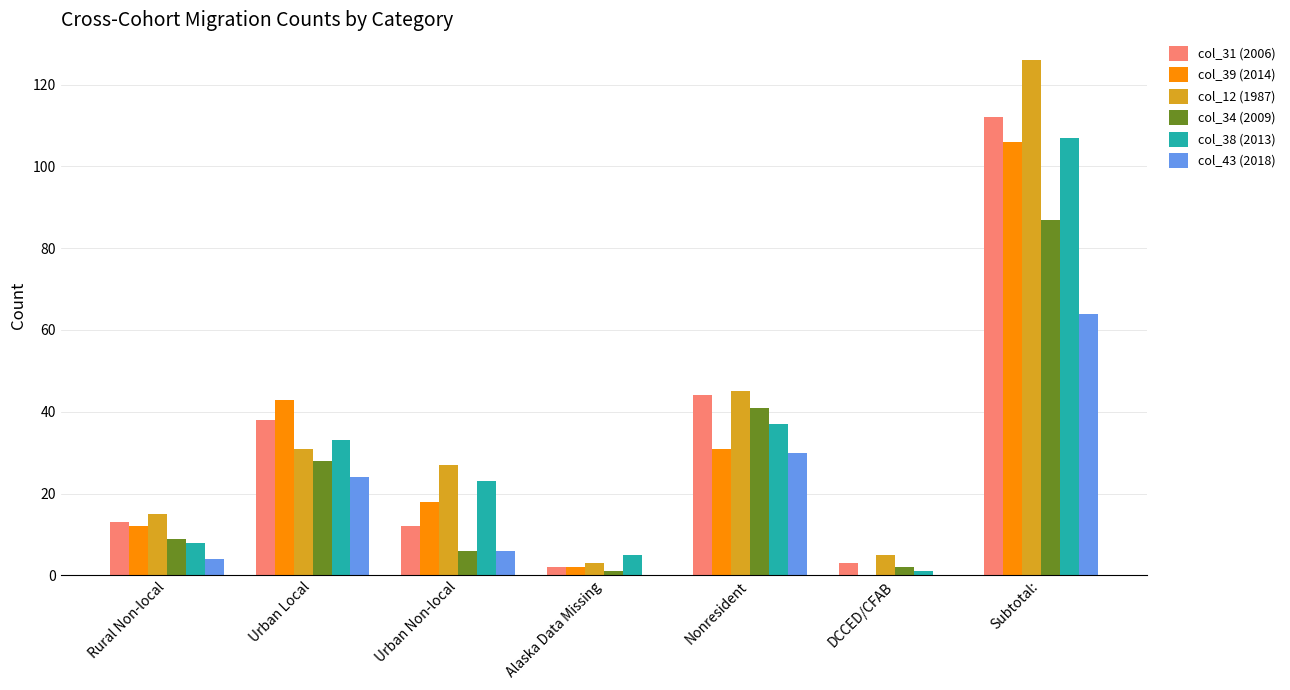

Which series has the largest range (max minus min)?

col_12 (1987)